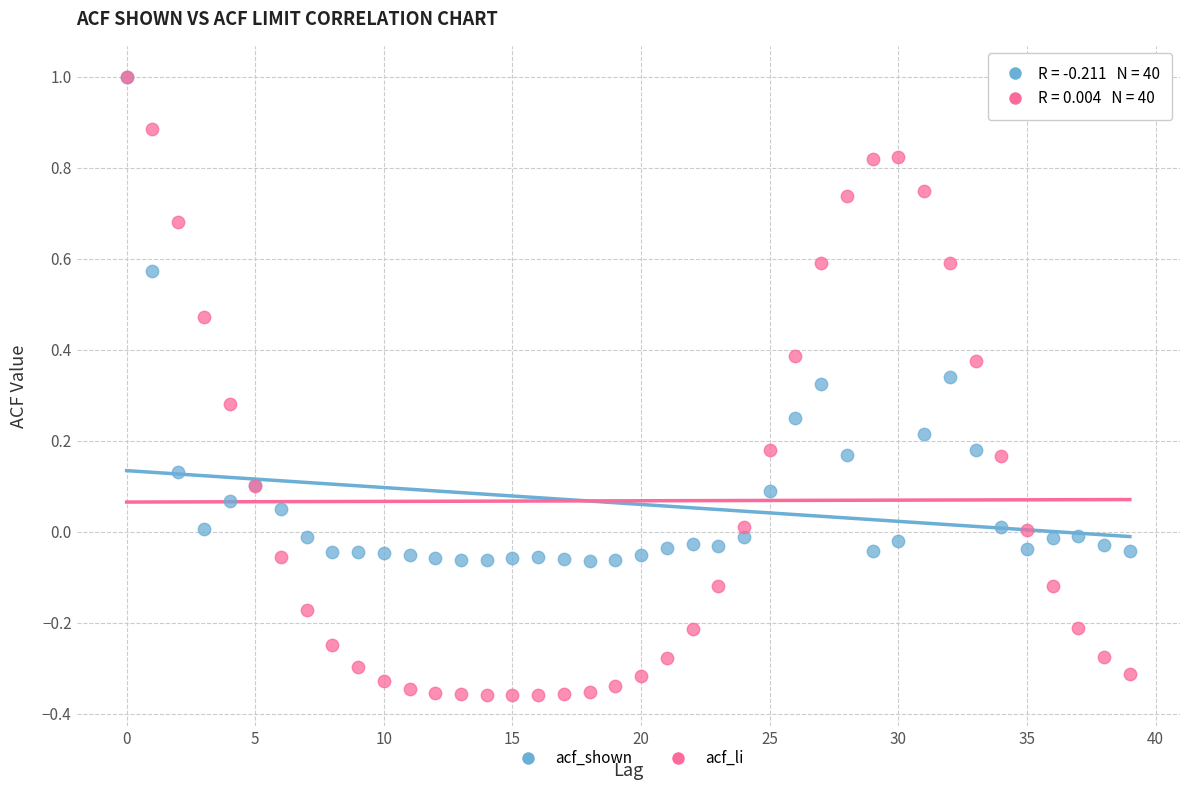

What are all the series names shown in the legend?

acf_shown, acf_li